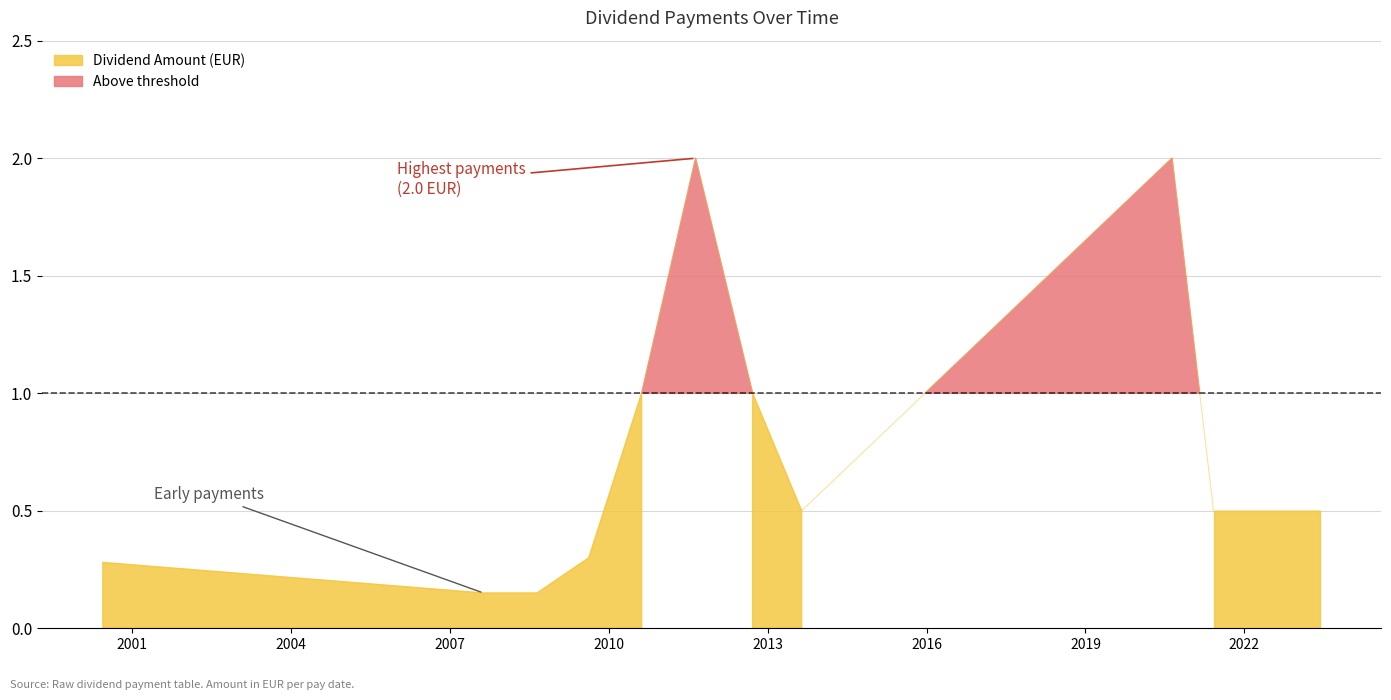

At which category does the chart reach its minimum across all series?

2007-08-22